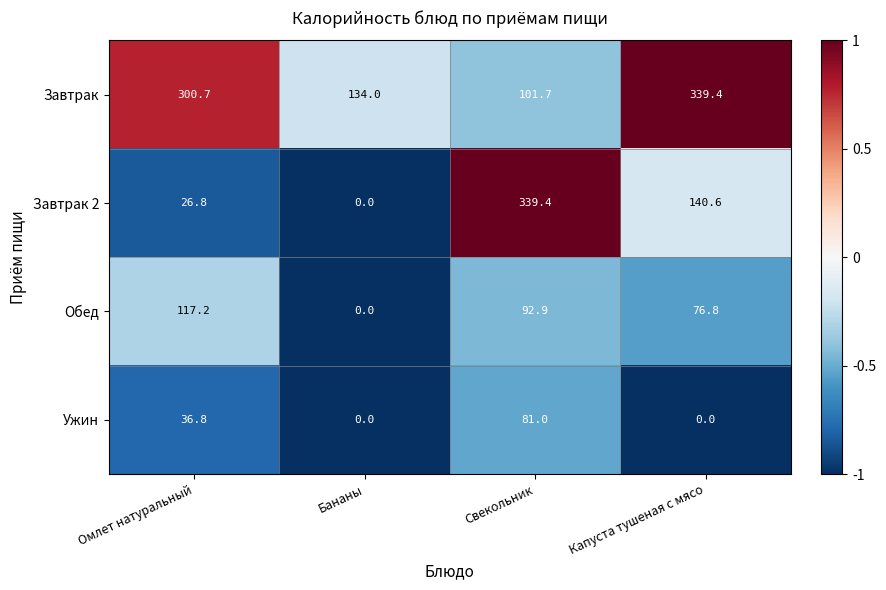

How many data points does each series have?

4